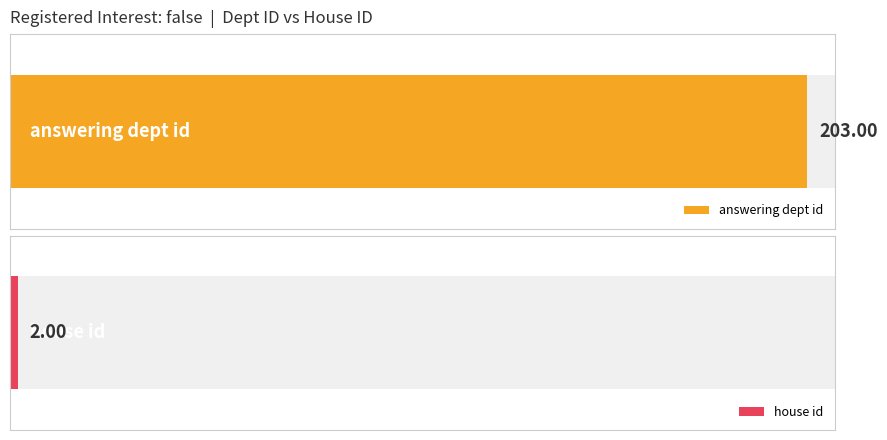

The house id series shows 3 at false. True or false?

False